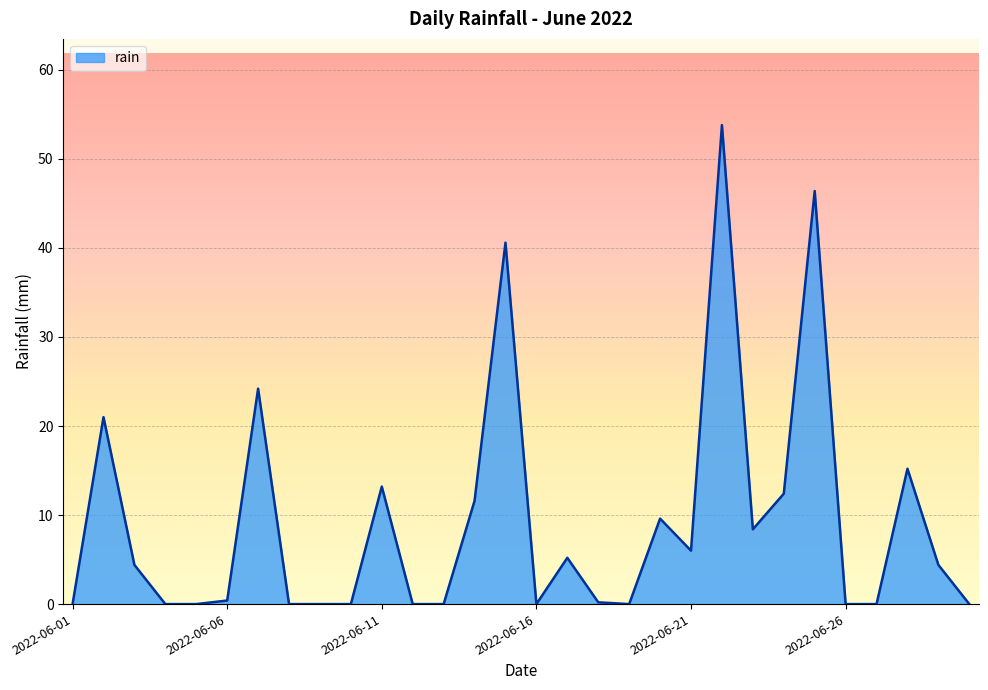

What is the average value?

9.2